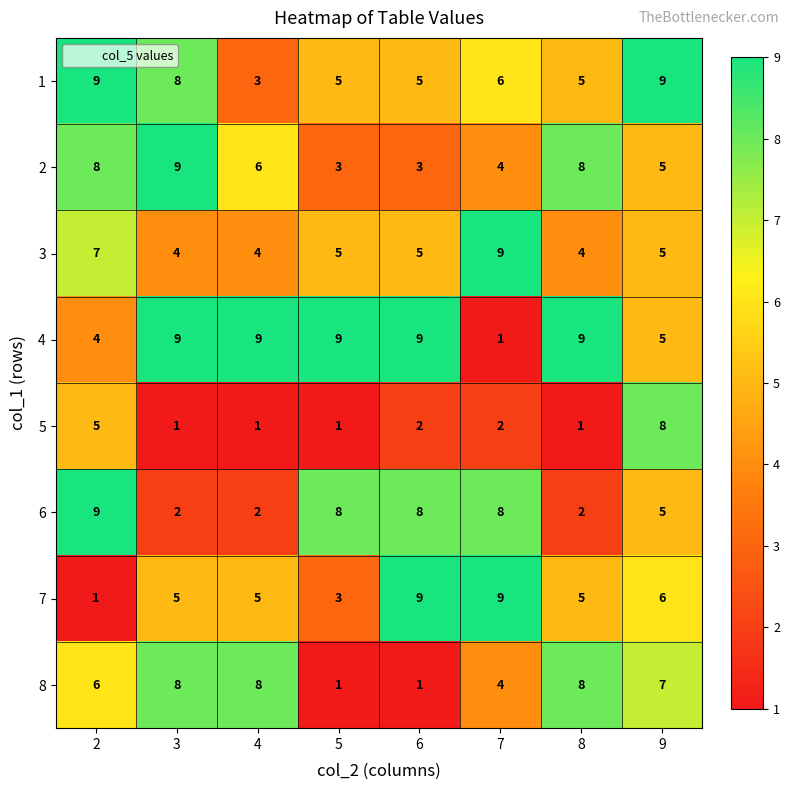

At how many categories does at least one series exceed 4?

8